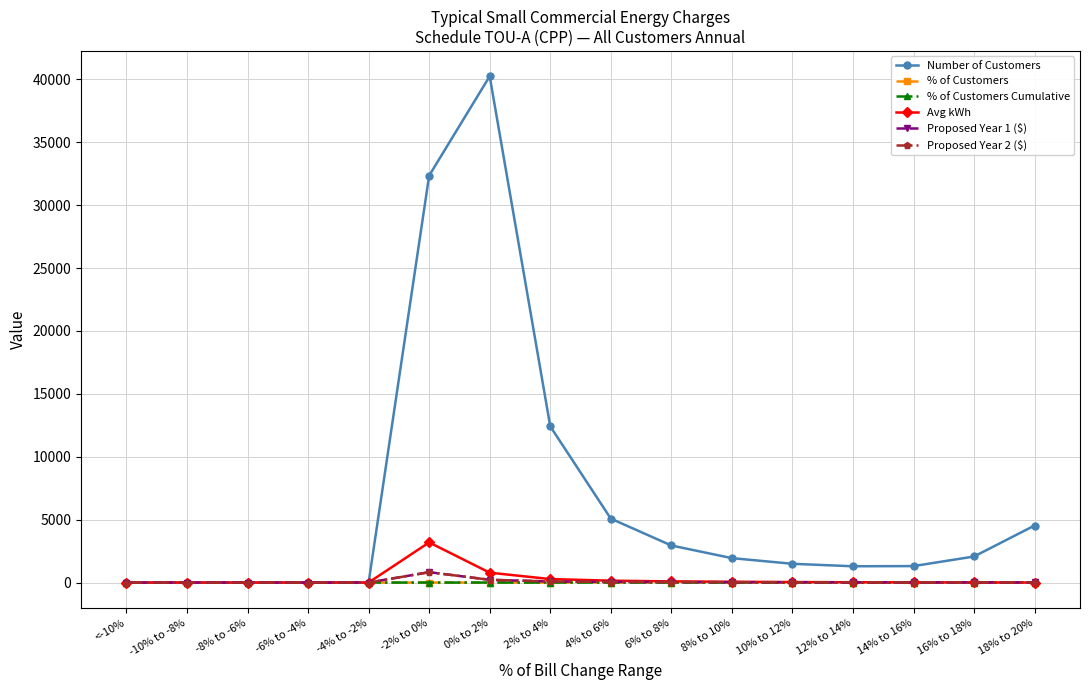

Which series has the largest total across all categories?

Number of Customers